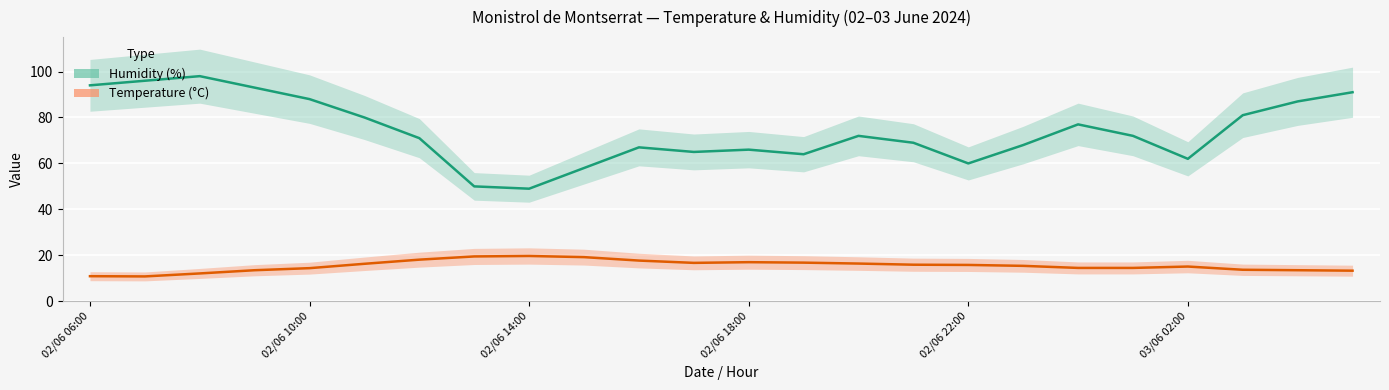

The value of Humidity (%) at 02/06 21:00 is 115.8. True or false?

False